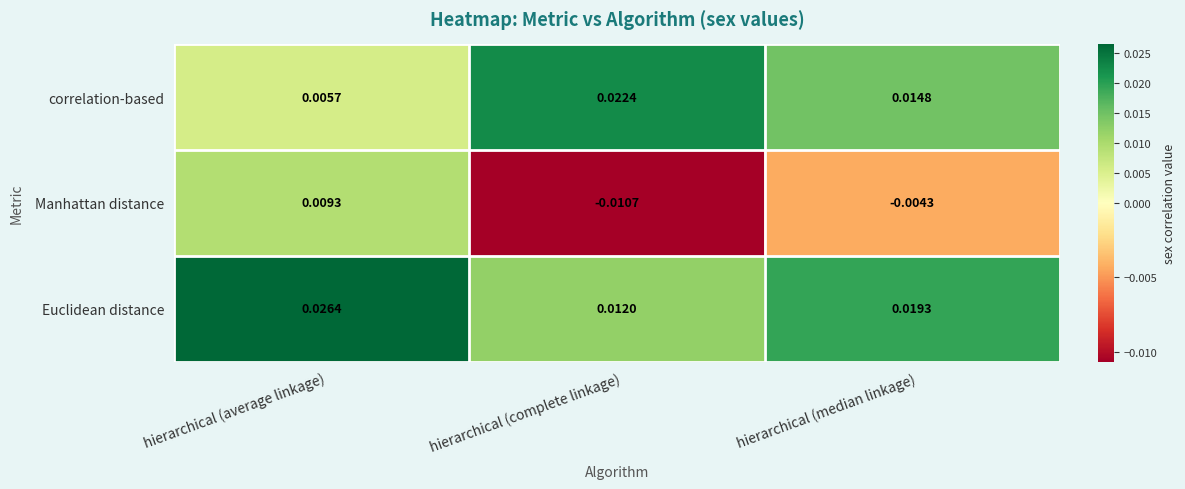

At which category is the sum across all series the highest?

hierarchical (average linkage)